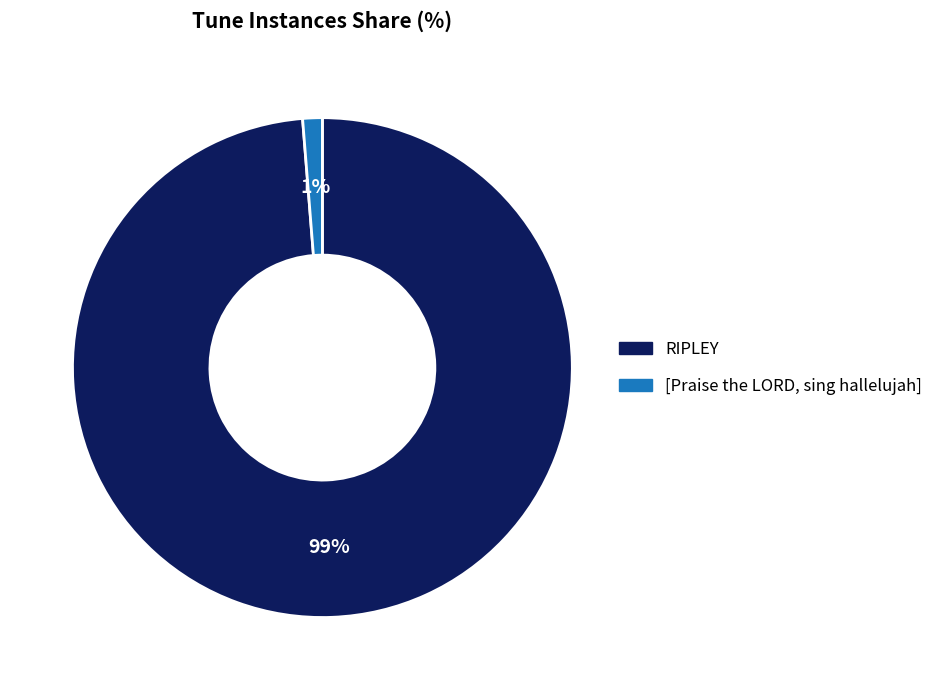

Which has a higher value, [Praise the LORD, sing hallelujah] or RIPLEY?

RIPLEY